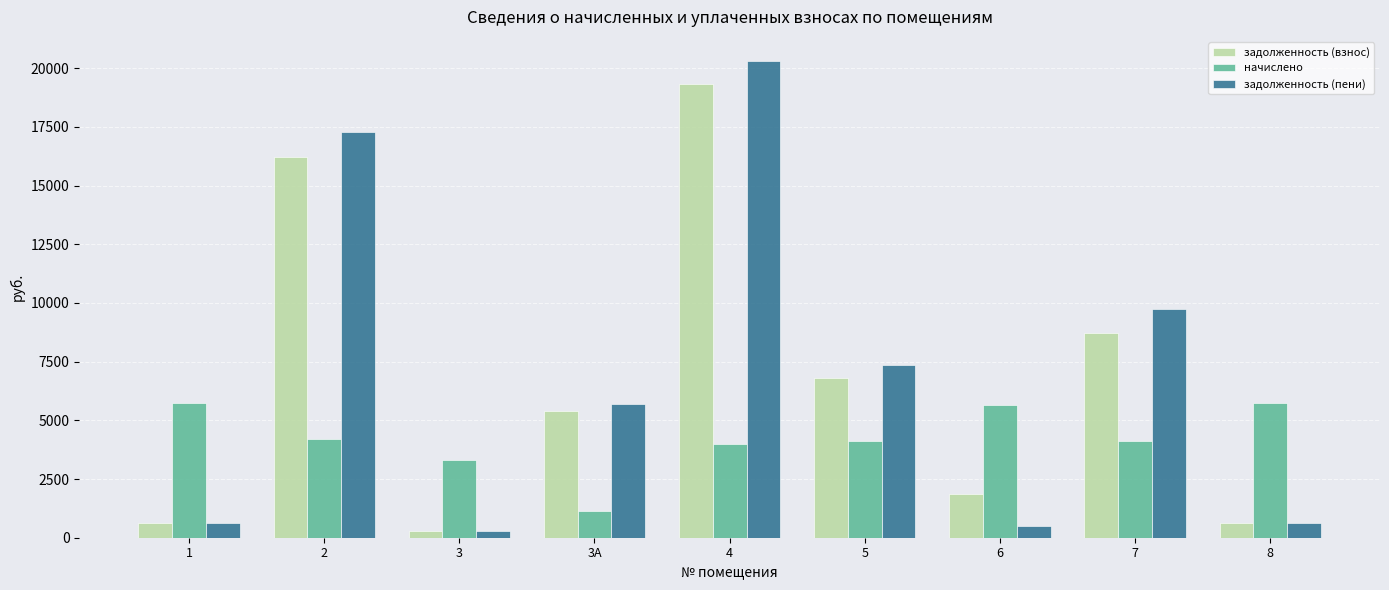

What is the label of the 4th bar from the right?

5